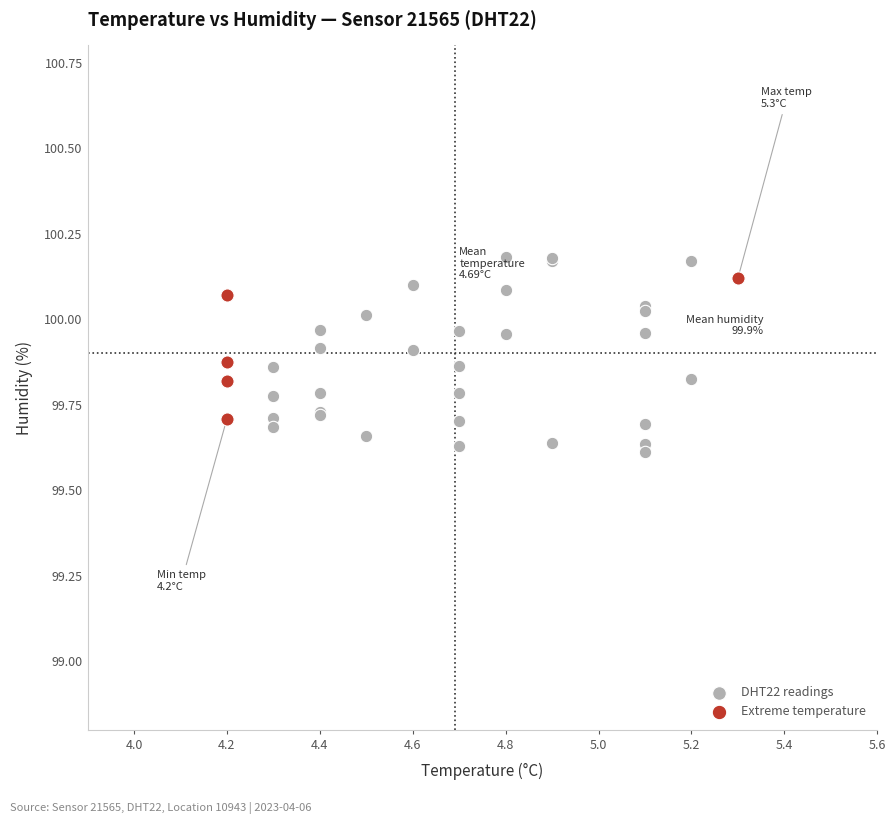

Which series contains the lowest Y value?

DHT22 readings